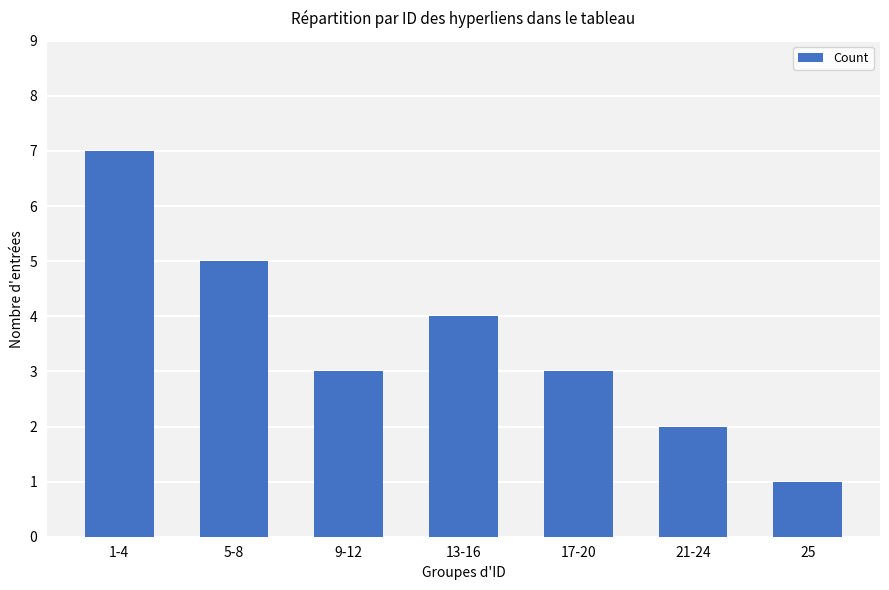

Which has a higher value, 9-12 or 25?

9-12